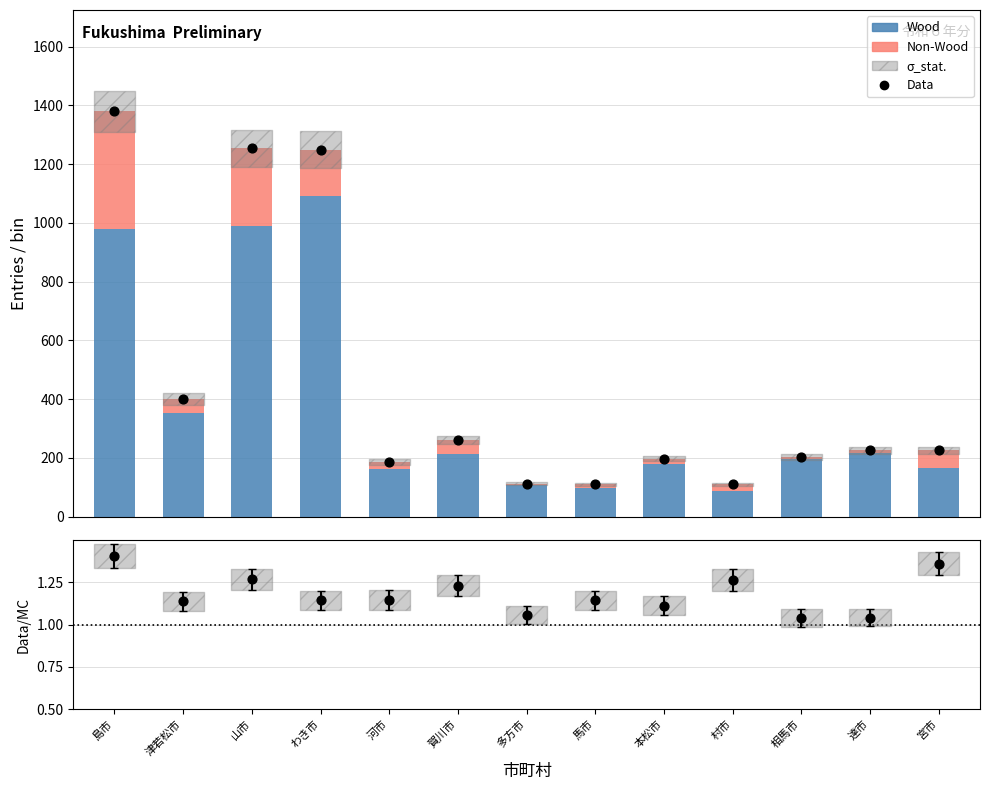

Is the value of Data at 本松市 greater than the value of Data/MC at 本松市?

Yes